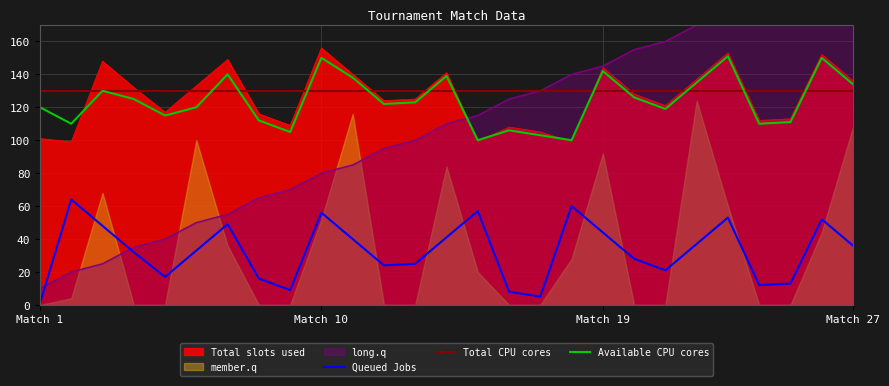

Where is Total slots used nearest to the value 127?

20